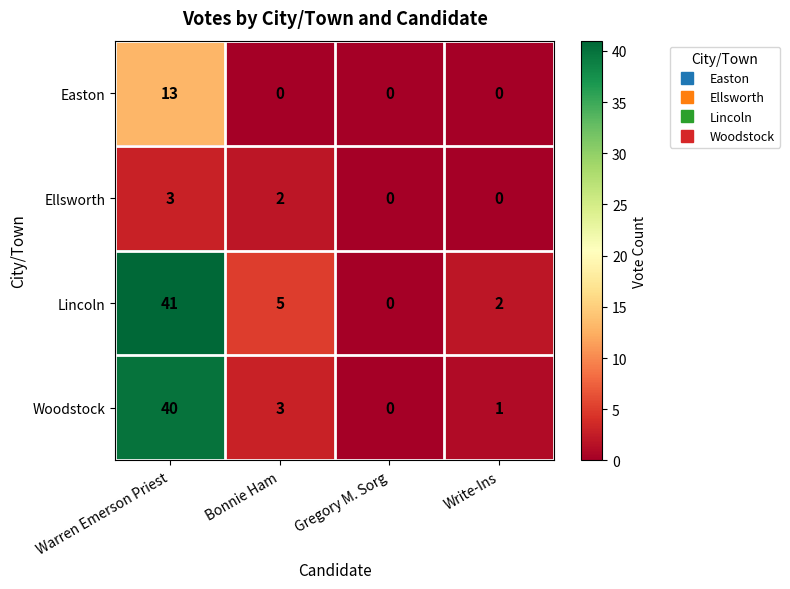

At which label does Ellsworth first exceed 2?

Warren Emerson Priest